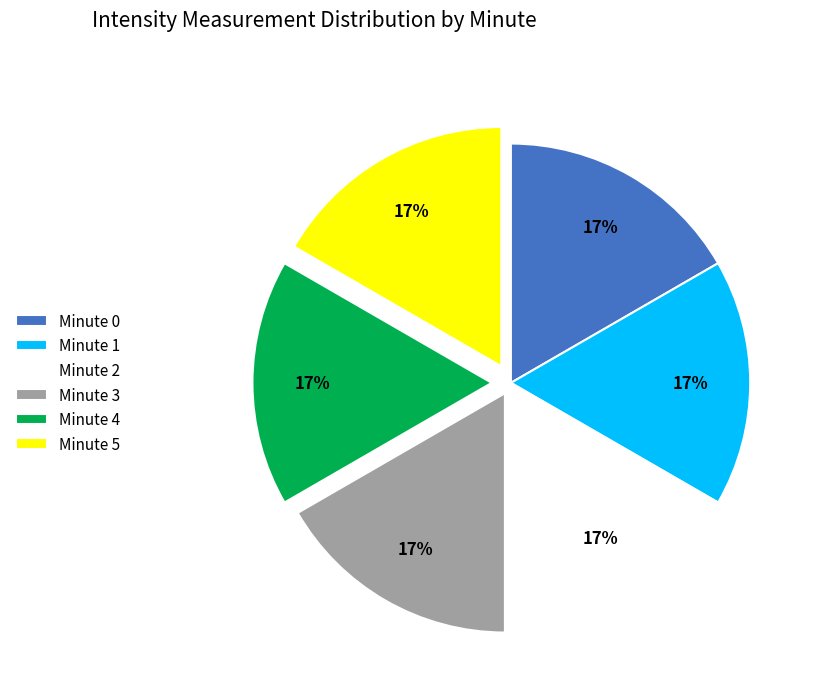

To the nearest percent, what is the average slice percentage?

17%